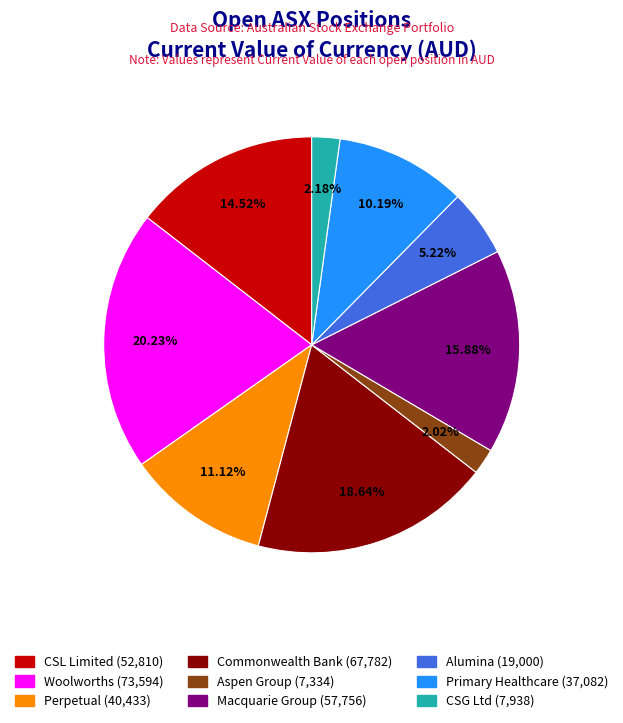

True or false: Macquarie Group accounts for 21% of the total.

False